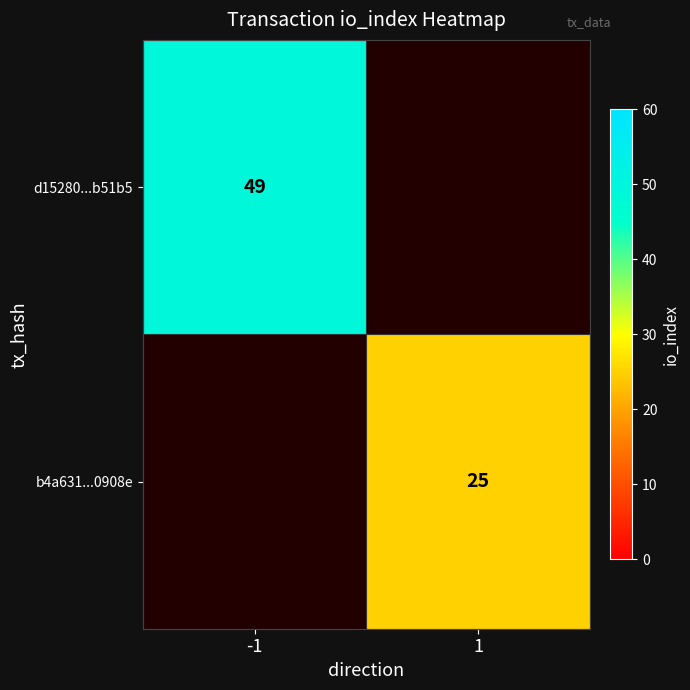

The value of d15280...b51b5 at -1 is 86. True or false?

False